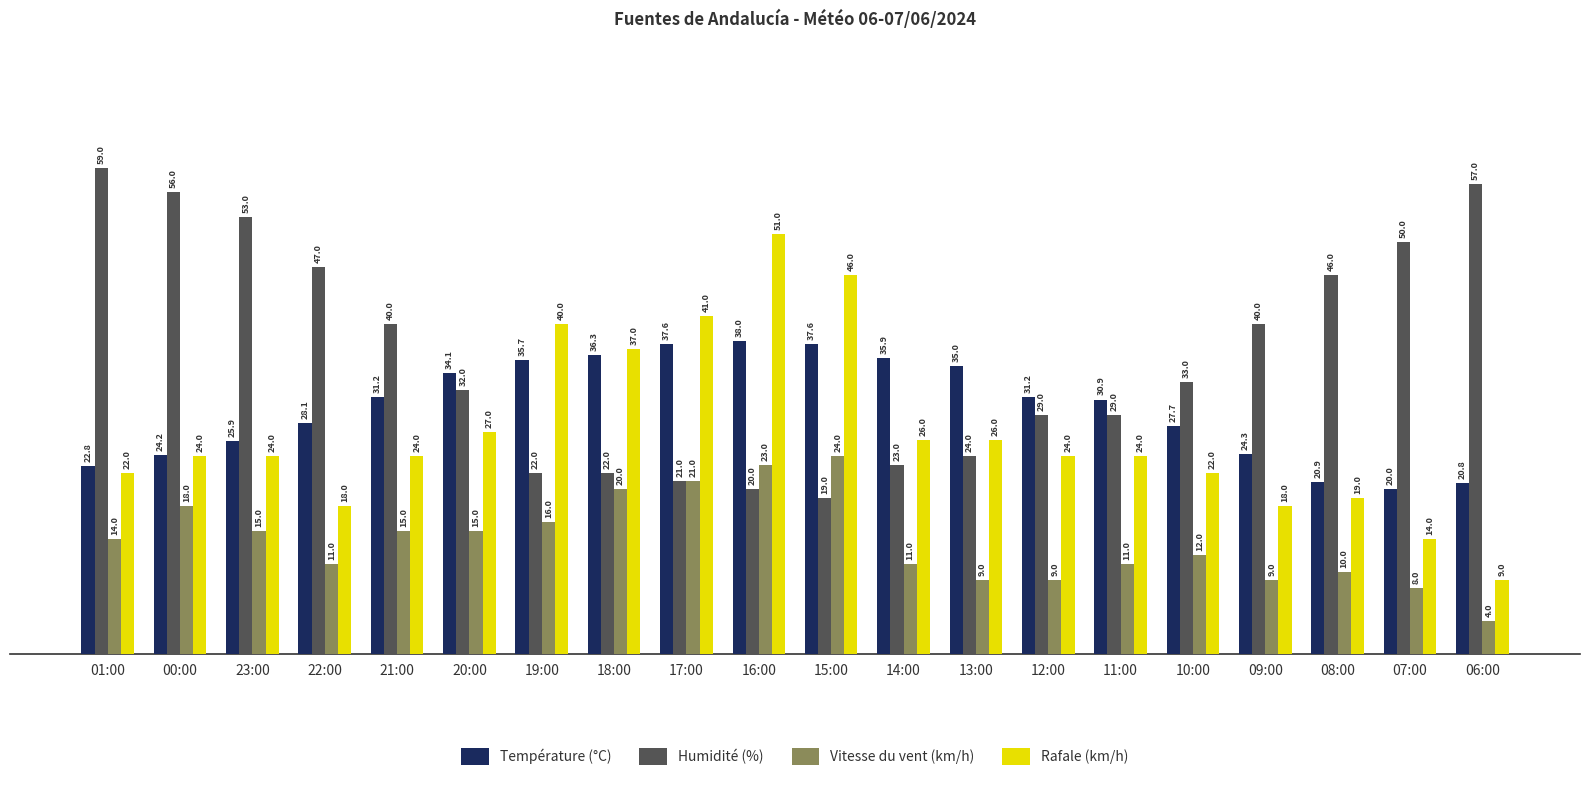

Is it true that Rafale (km/h) equals 32.4 at 01:00?

False